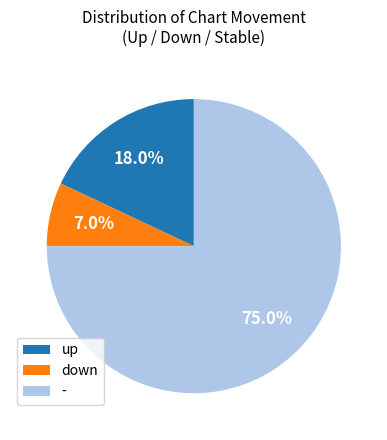

Rank the categories by value from highest to lowest.

-, up, down